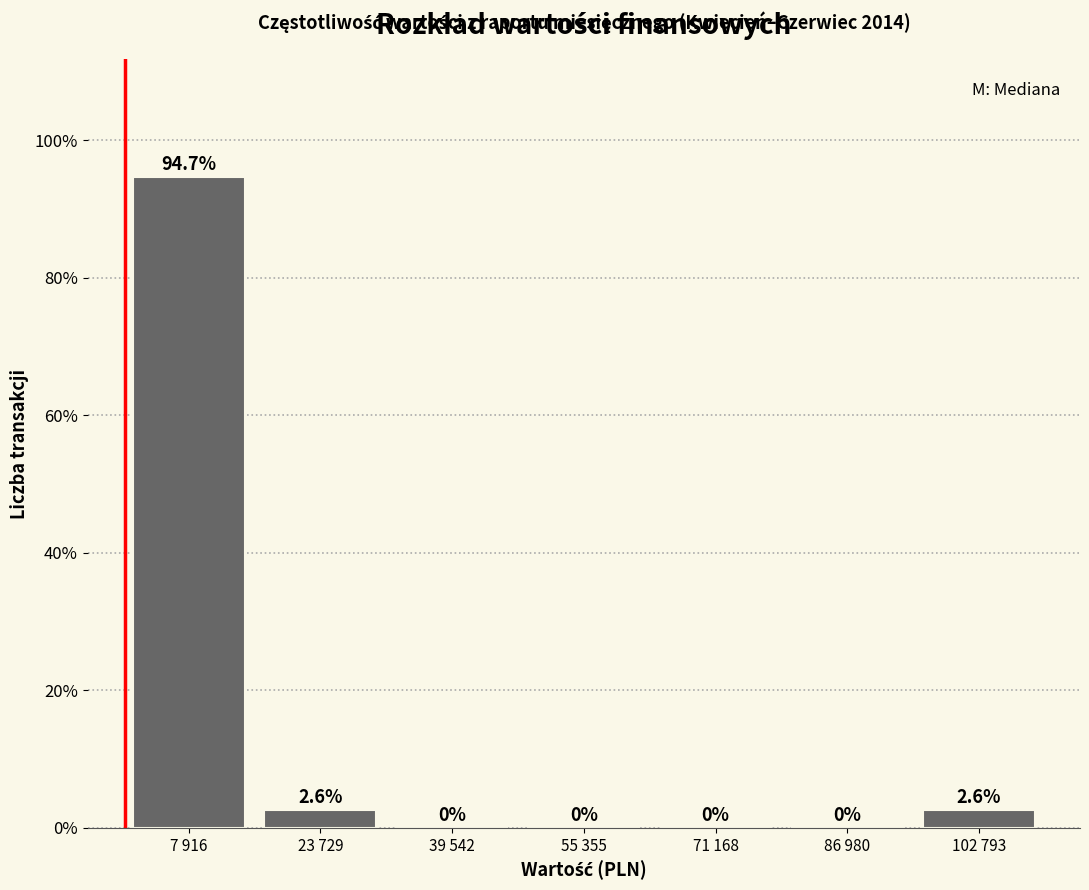

Reading left to right, what are all the values shown in this chart?

7 916=94.7	23 729=2.6	39 542=0.0	55 355=0.0	71 168=0.0	86 980=0.0	102 793=2.6